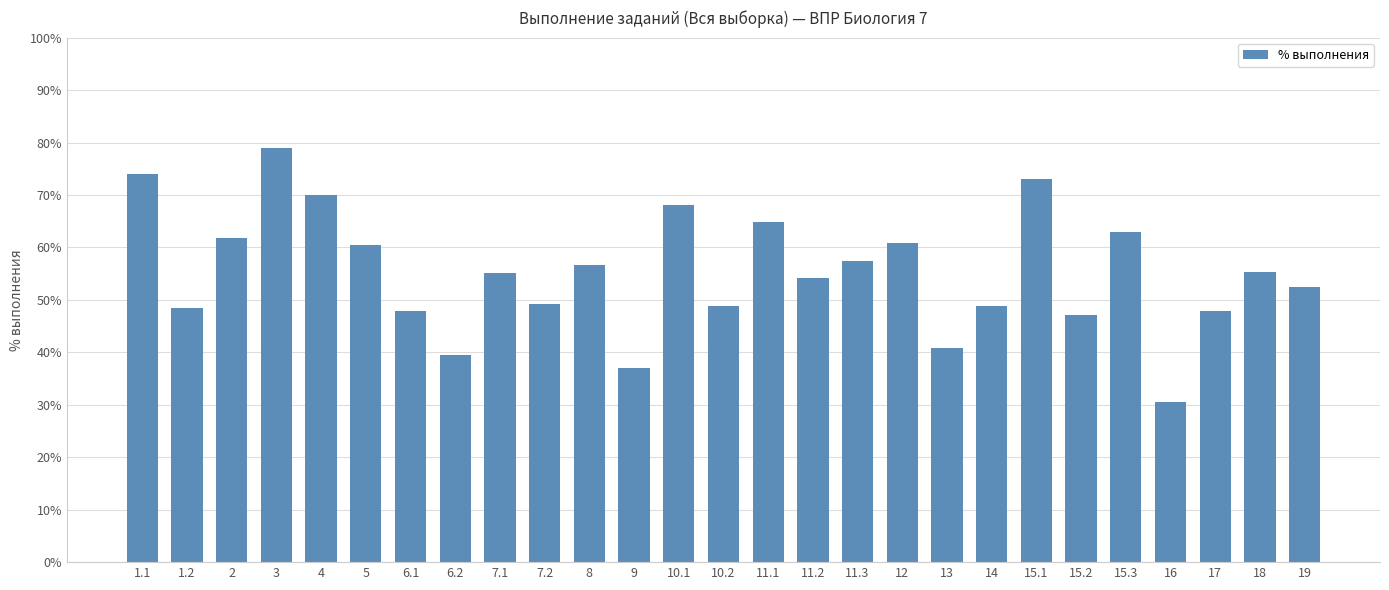

What is the value of the 26th bar from the left?

55.3